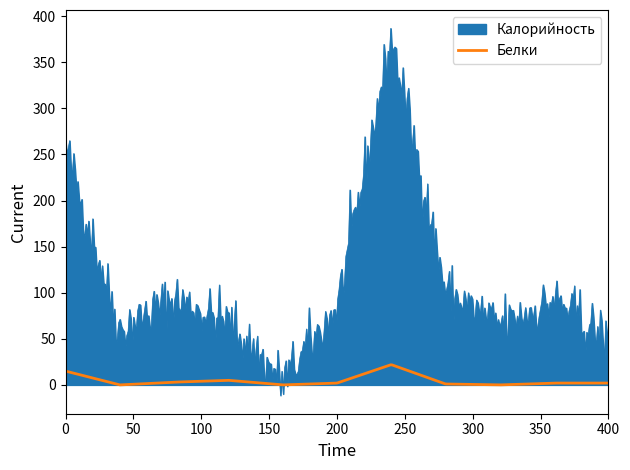

List the series in order of their peak value, highest first.

Калорийность, Белки